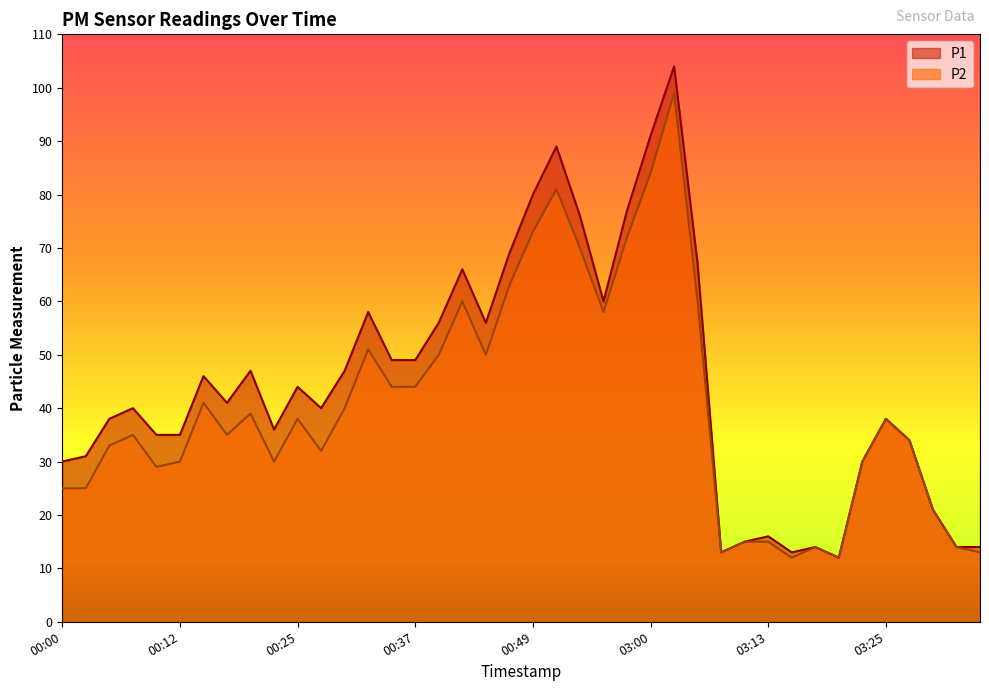

At which category does the chart reach its peak across all series?

03:03